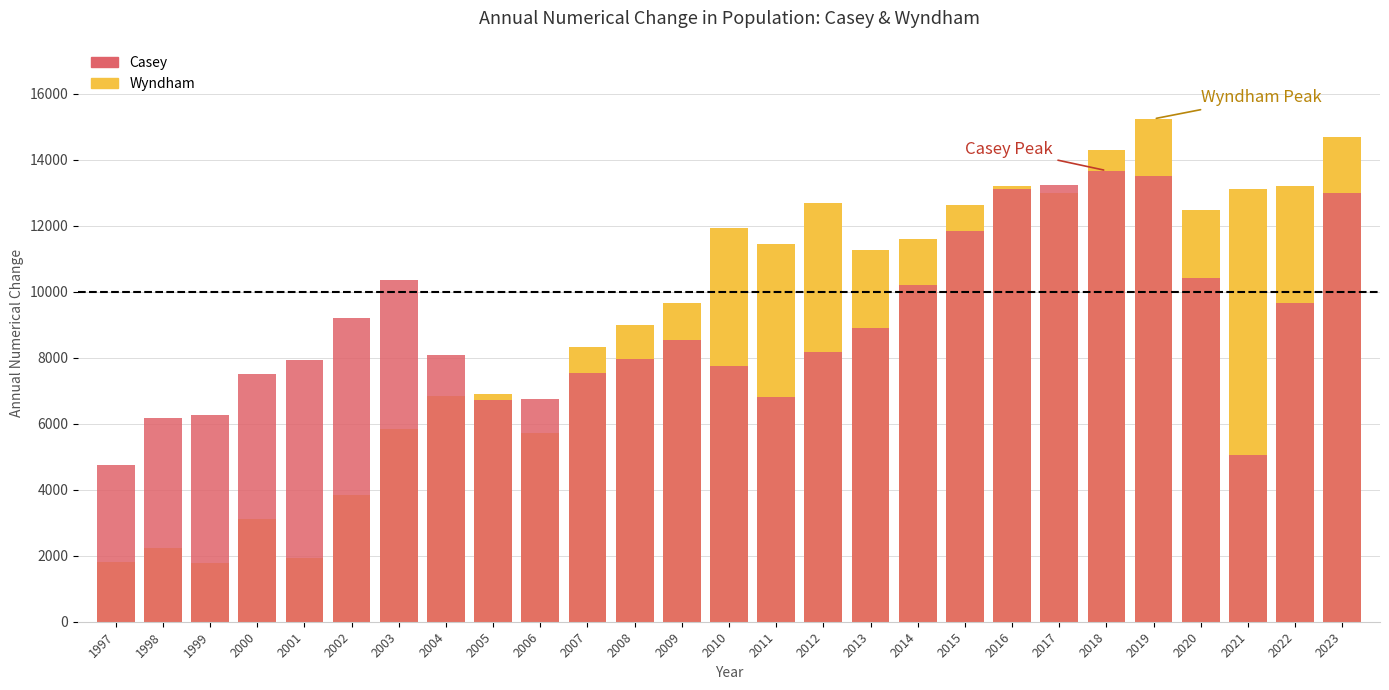

Reading left to right, what are all the values shown in this chart?

Wyndham: 1822	2235	1773	3126	1946	3841	5848	6854	6914	5734	8331	8991	9659	11938	11448	12677	11266	11608	12622	13216	12983	14296	15240	12475	13111	13205	14689
Casey: 4737	6161	6277	7510	7920	9196	10361	8083	6721	6758	7526	7969	8545	7750	6811	8165	8911	10195	11855	13113	13250	13672	13519	10432	5059	9651	13006